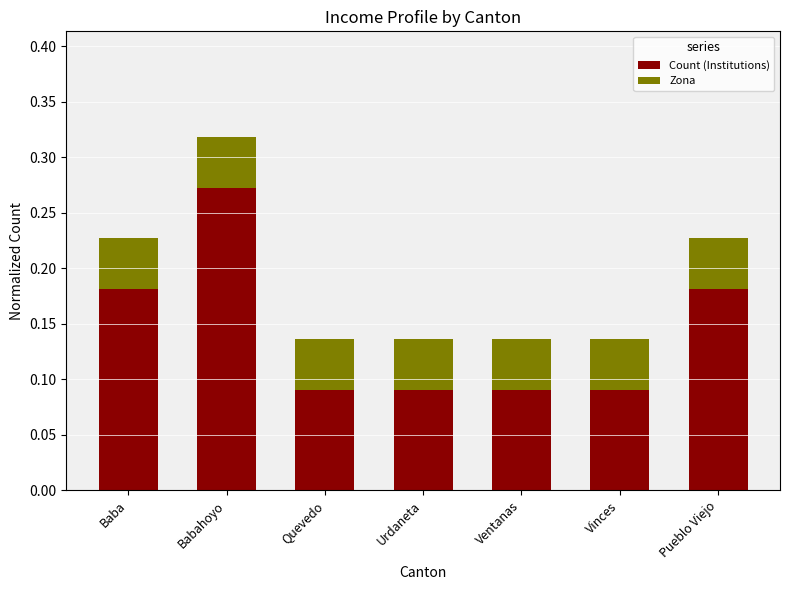

Are the bars grouped side by side (vs. stacked)?

No